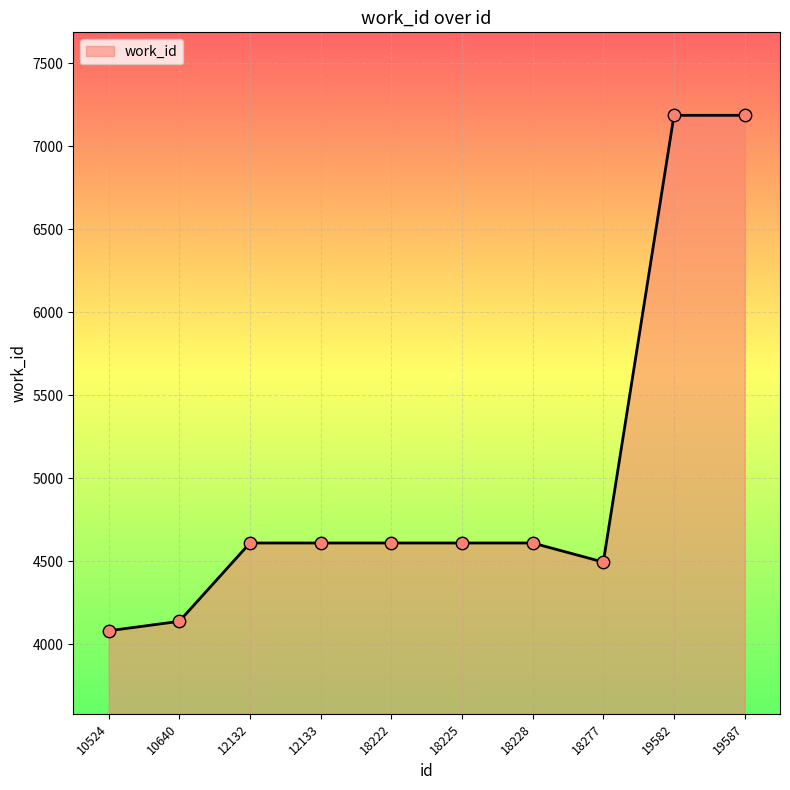

Approximately how many times larger is the value at 10640 compared to 10524?

1.0